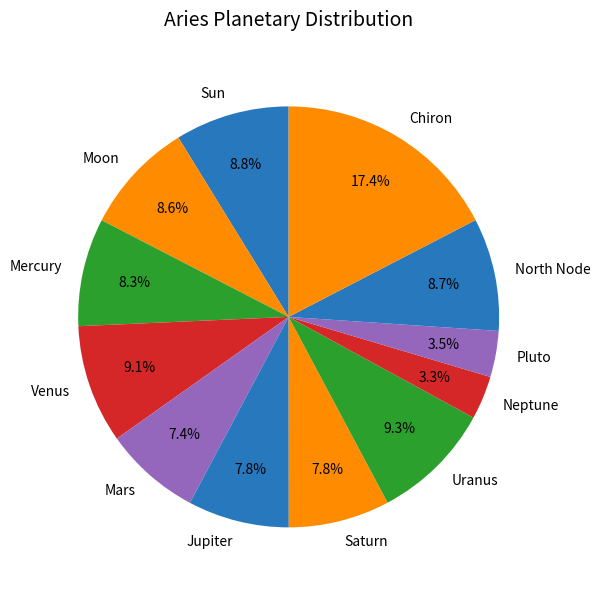

Count the number of slices in the pie.

12